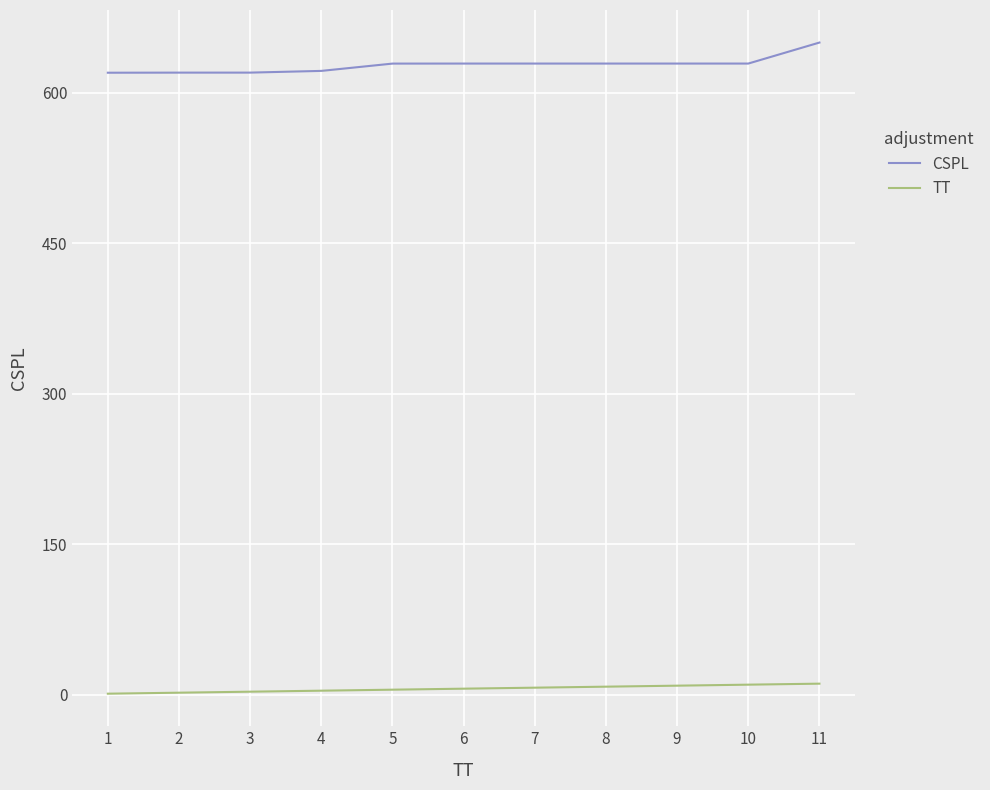

At which category is the sum across all series the highest?

11